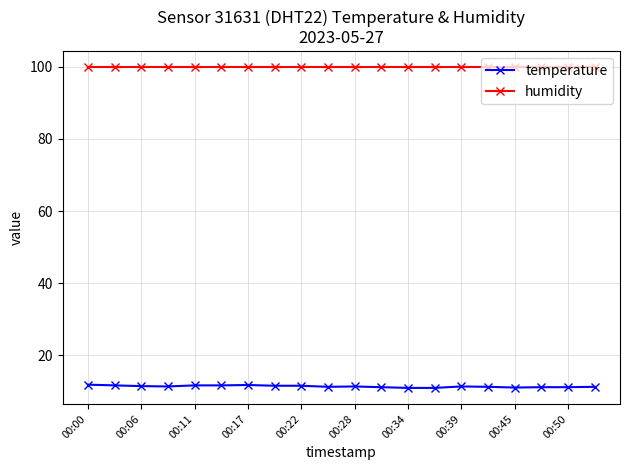

What is the sum of all humidity values?

1998.0